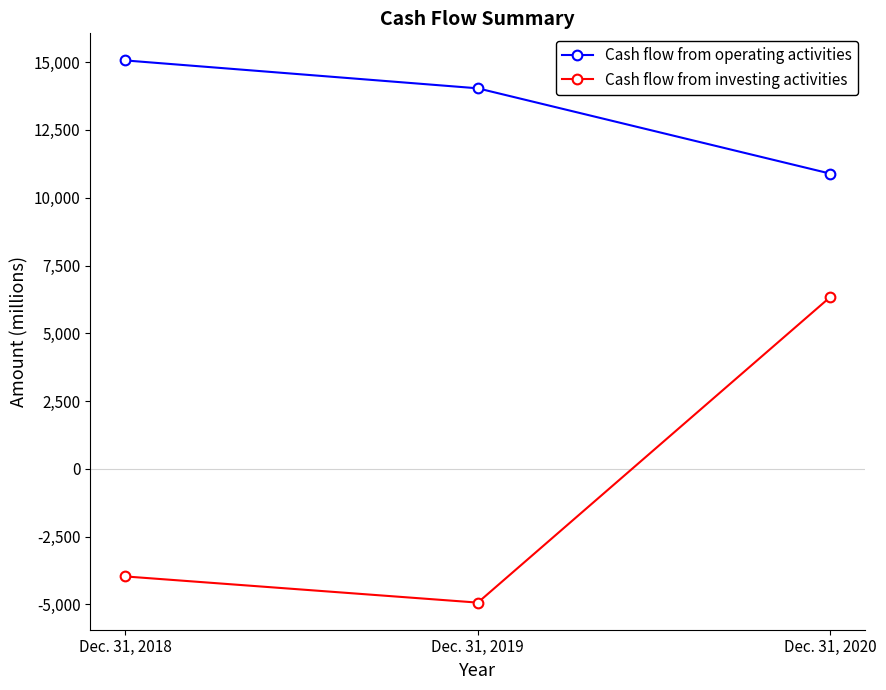

Does the chart display data point markers on the line(s)?

Yes